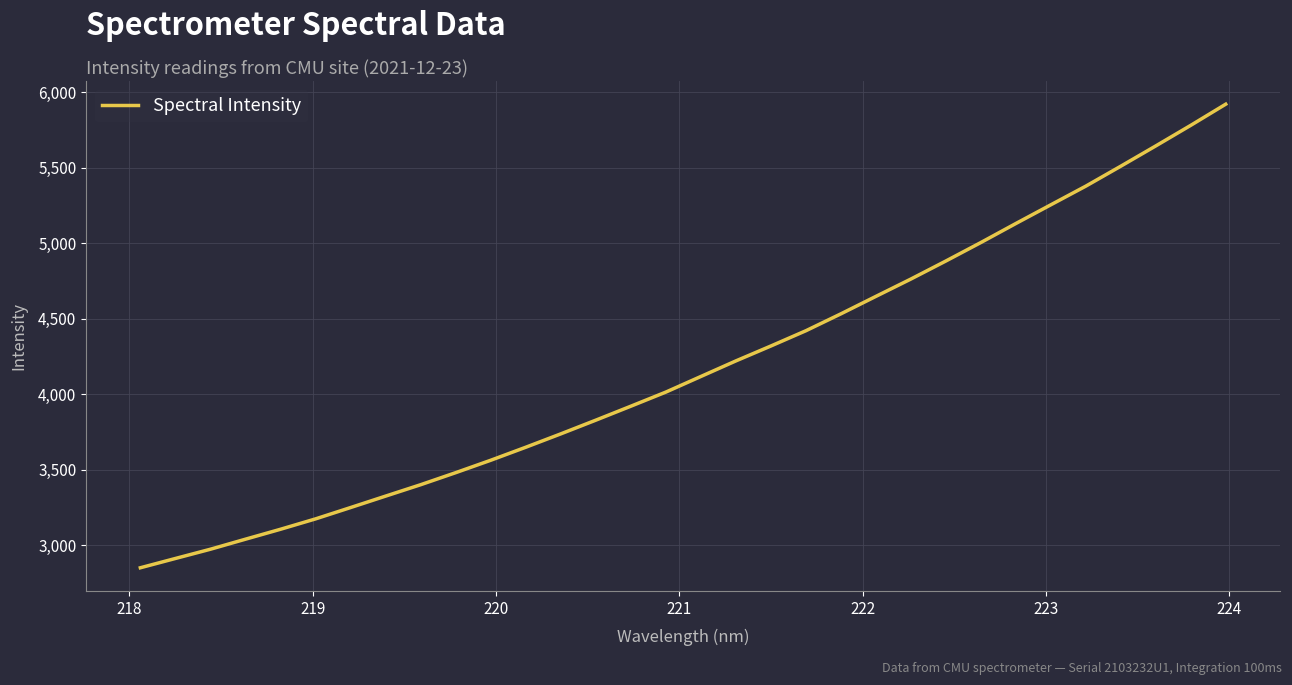

What is the greatest value displayed?

5920.5